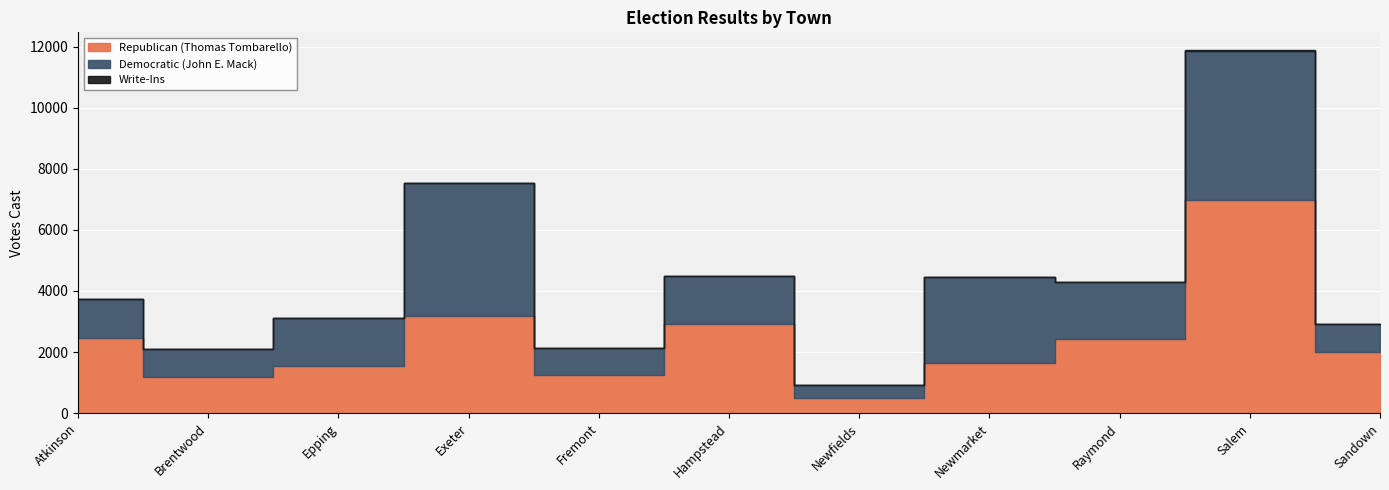

Is it true that Republican (Thomas Tombarello) equals 2424 at Raymond?

True